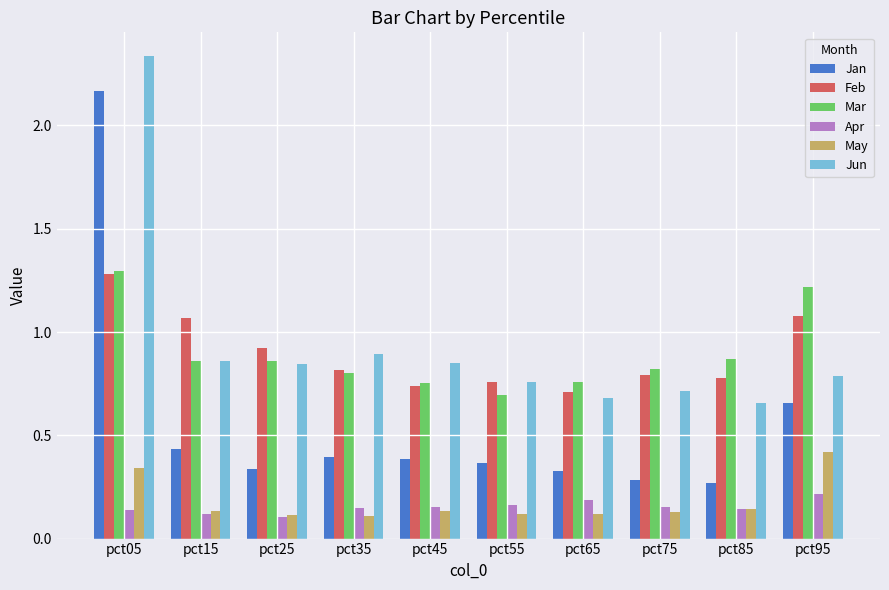

How many bars are there in each group?

6